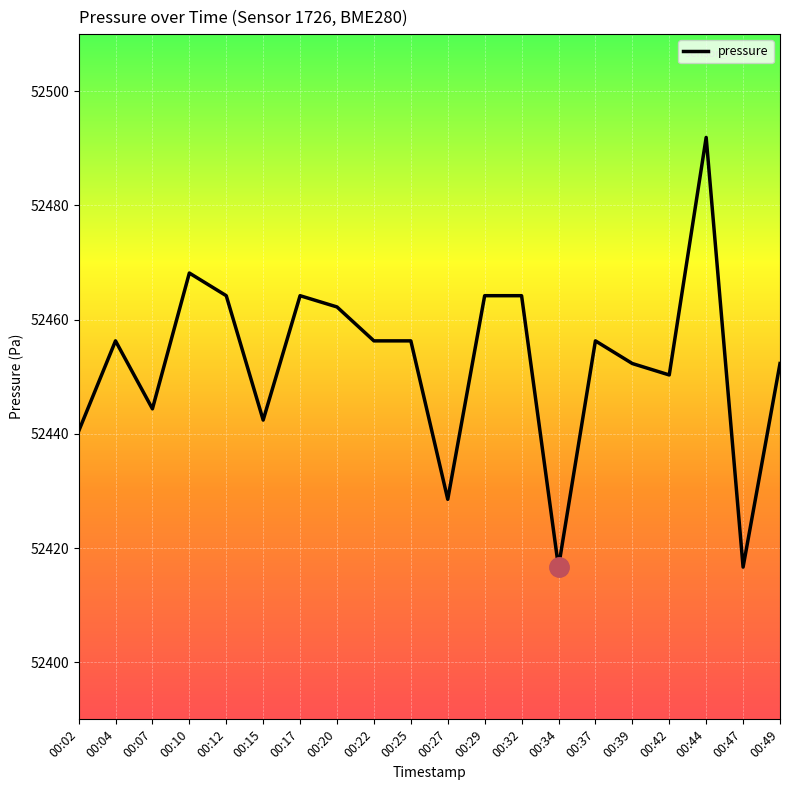

What is the maximum value shown in the chart?

52491.9